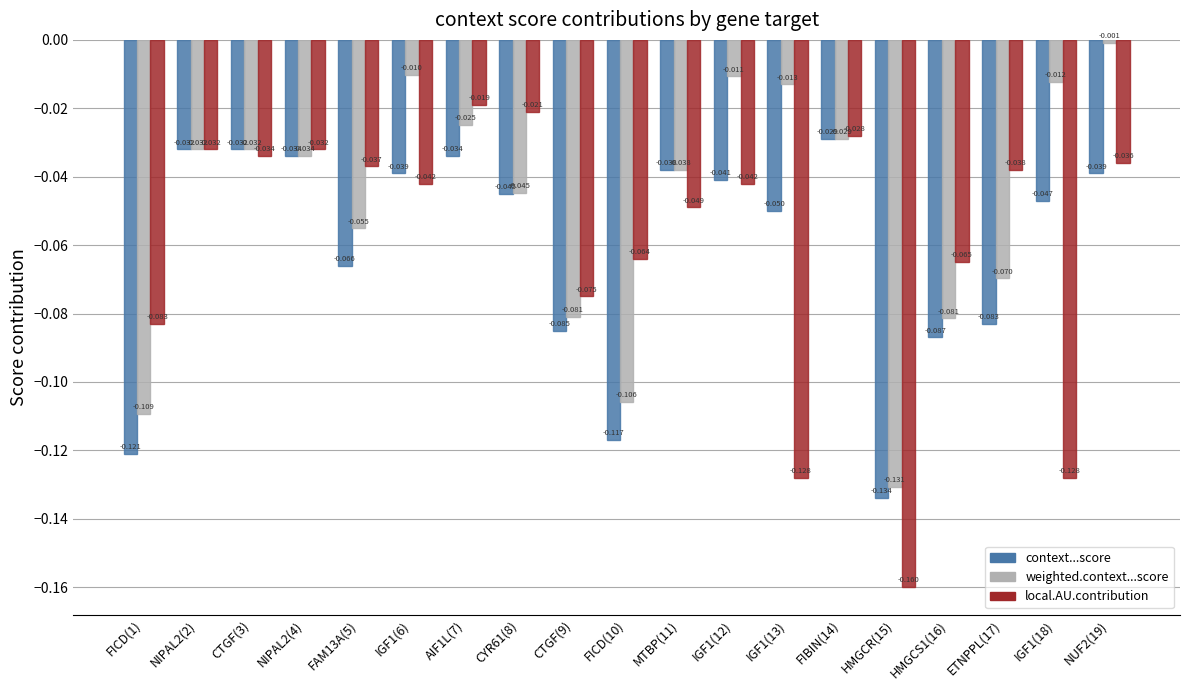

List the series in order of their peak value, highest first.

weighted.context...score, local.AU.contribution, context...score